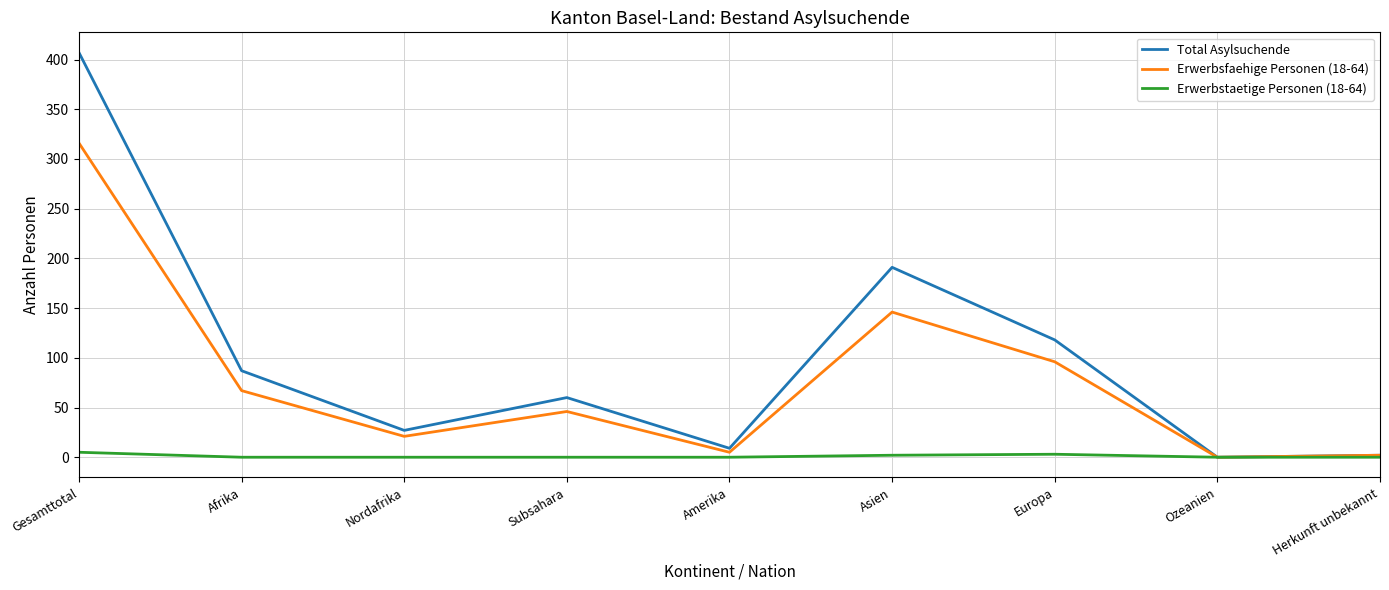

Is the value of Erwerbsfaehige Personen (18-64) at Subsahara greater than the value of Total Asylsuchende at Asien?

No